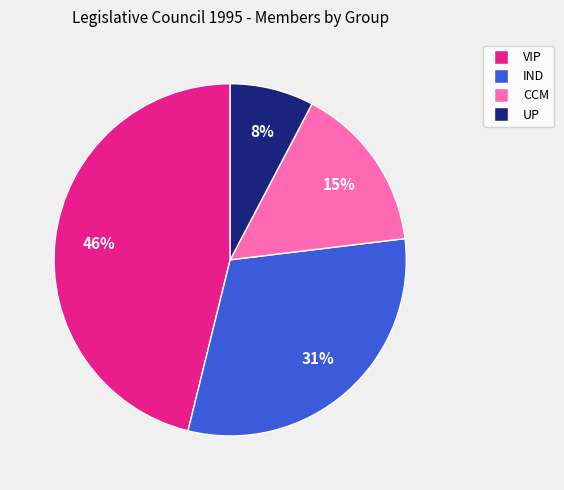

What percentage is the IND slice, to the nearest percent?

31%